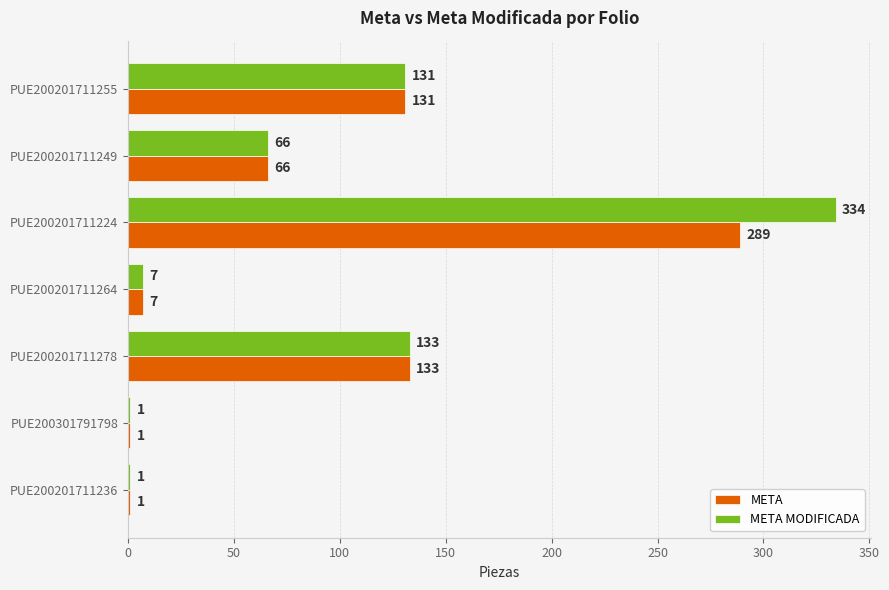

At which label does META MODIFICADA reach its peak?

PUE200201711224